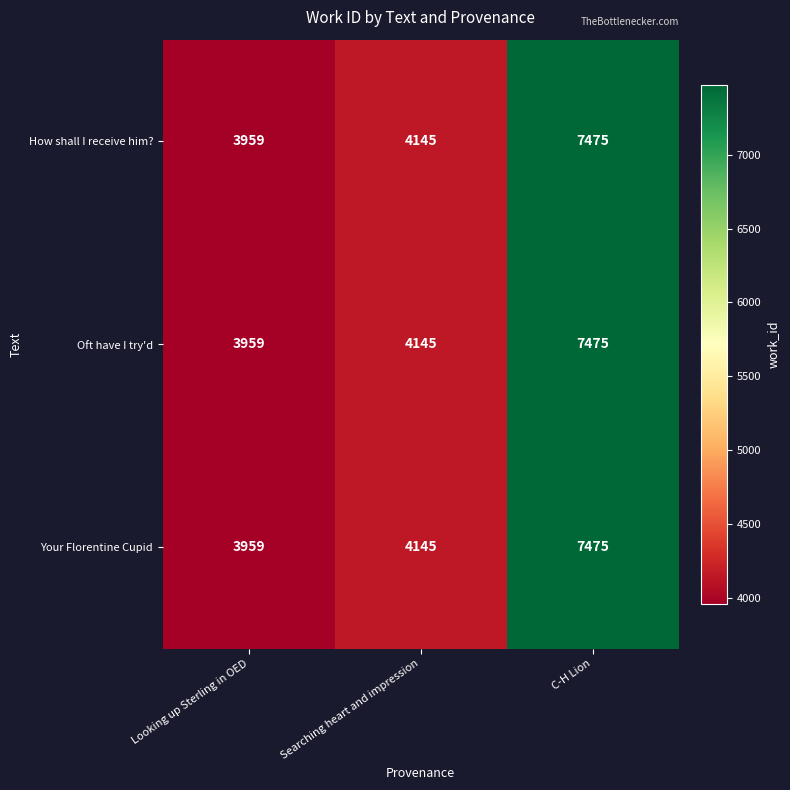

Reading left to right, extract all data points from this chart.

How shall I receive him?: Looking up Sterling in OED=3959	Searching heart and impression=4145	C-H Lion=7475
Oft have I try'd: Looking up Sterling in OED=3959	Searching heart and impression=4145	C-H Lion=7475
Your Florentine Cupid: Looking up Sterling in OED=3959	Searching heart and impression=4145	C-H Lion=7475